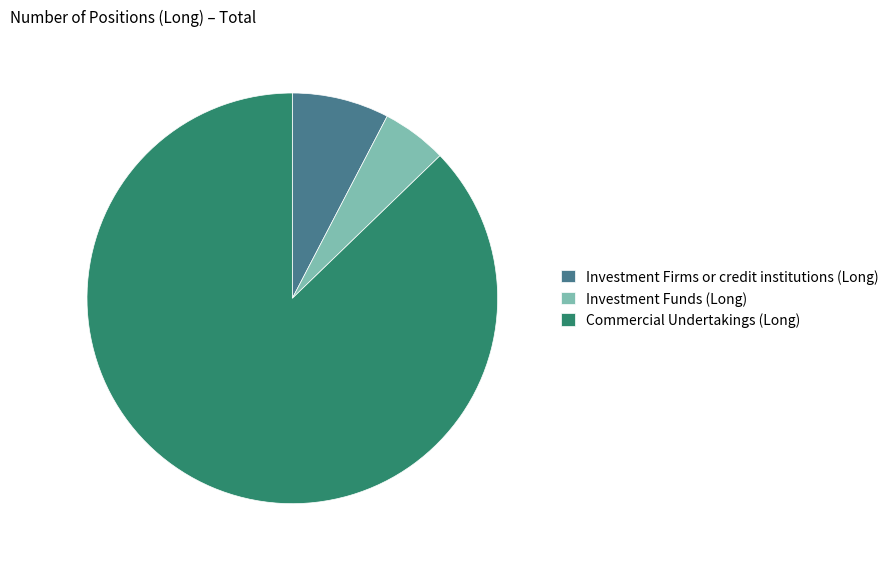

What is the smallest slice in the pie chart?

Investment Funds (Long)